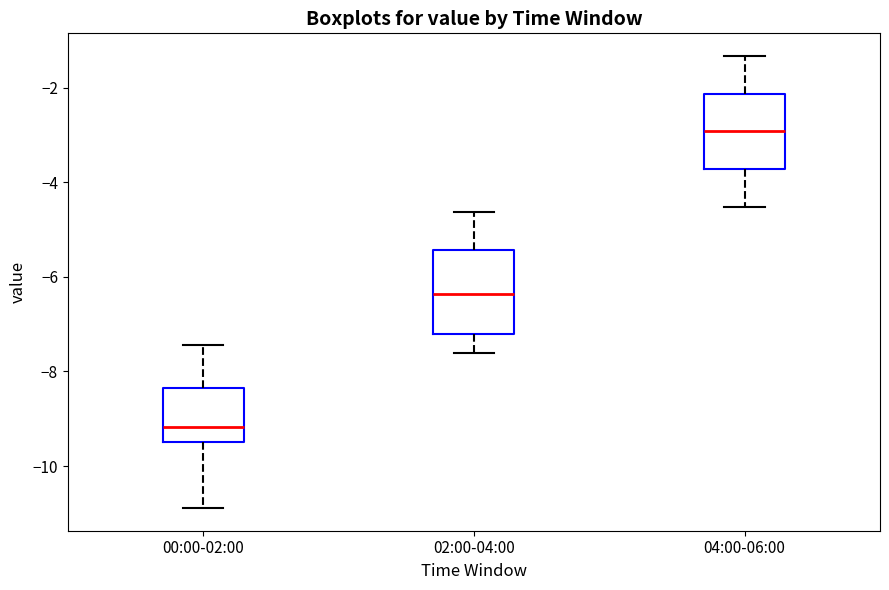

Where does the median line of the box for 00:00-02:00 sit on the y-axis? The values are not printed on the chart, so give them approximately, as read against the axis.

-9.2